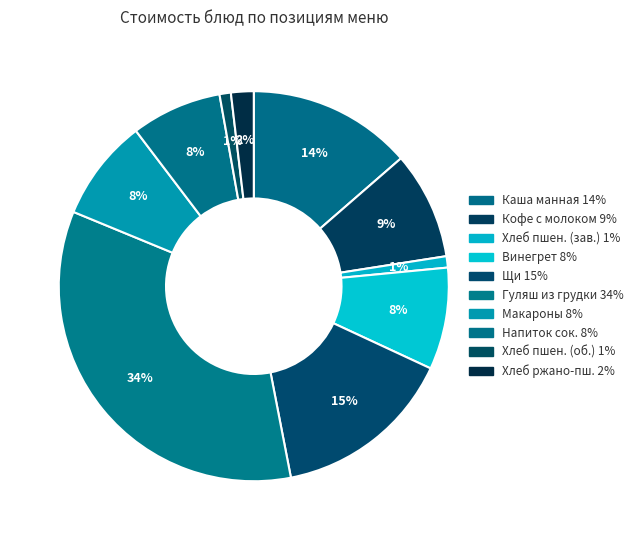

What is the smallest slice in the pie chart?

Хлеб пшеничный (завтрак)